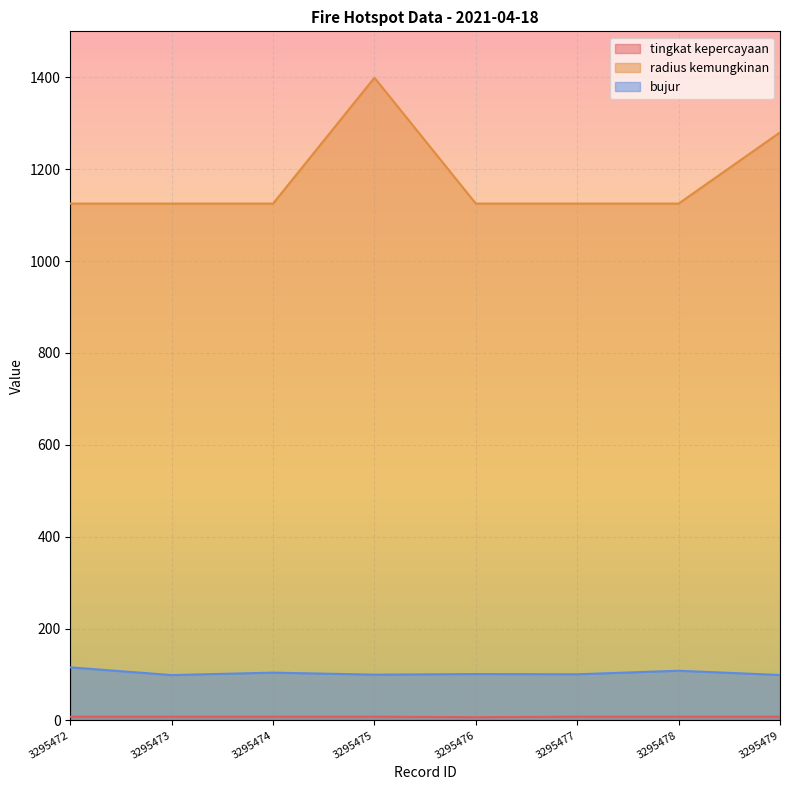

How many interior local valleys does the bujur series have?

3